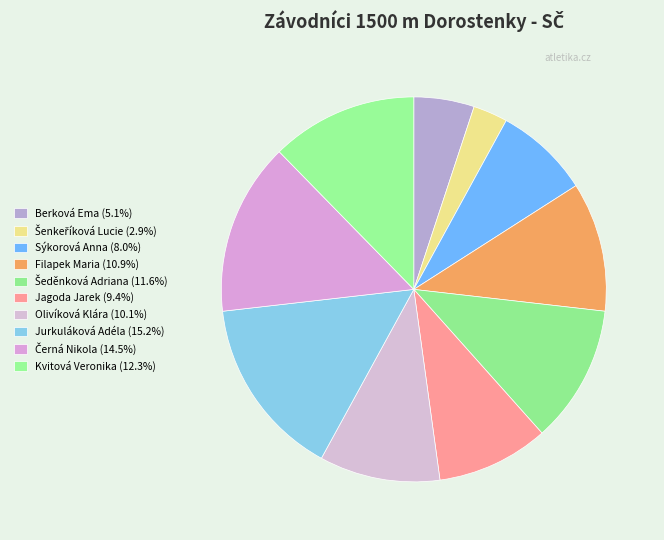

The Berková Ema slice represents 15% of the pie. True or false?

False